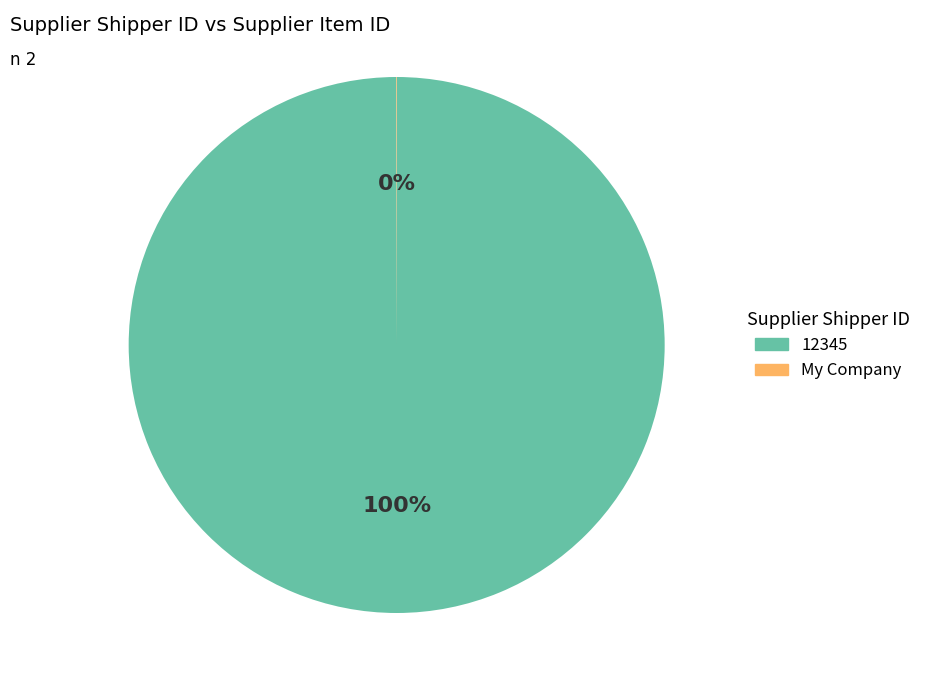

To the nearest percent, what is the average slice percentage?

50%